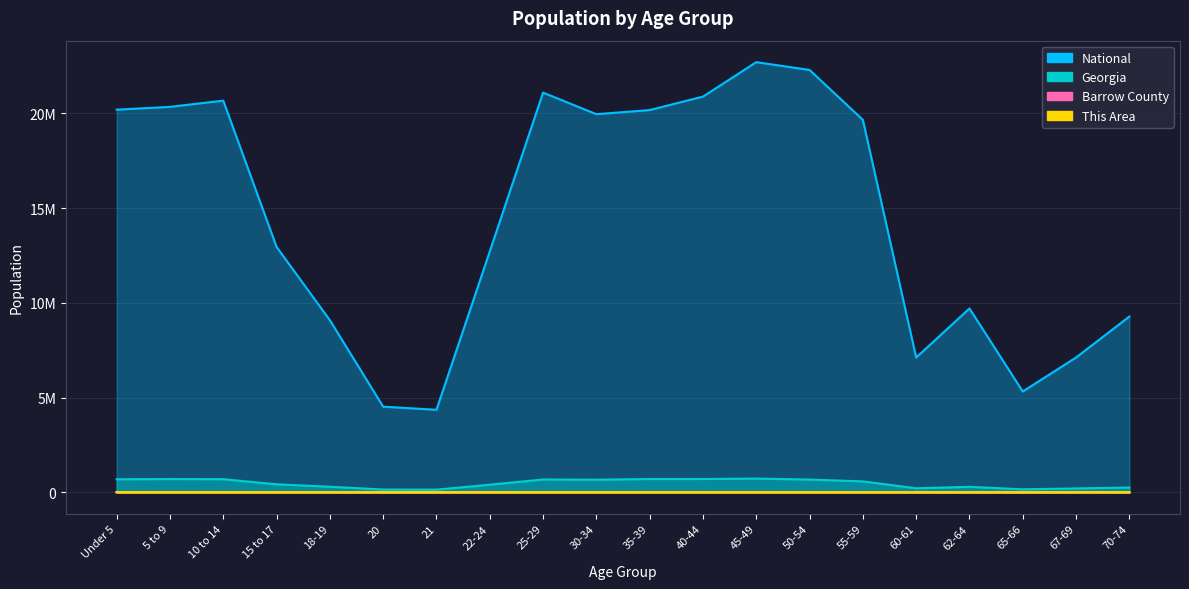

What is the label of the 4th point from the left?

15 to 17